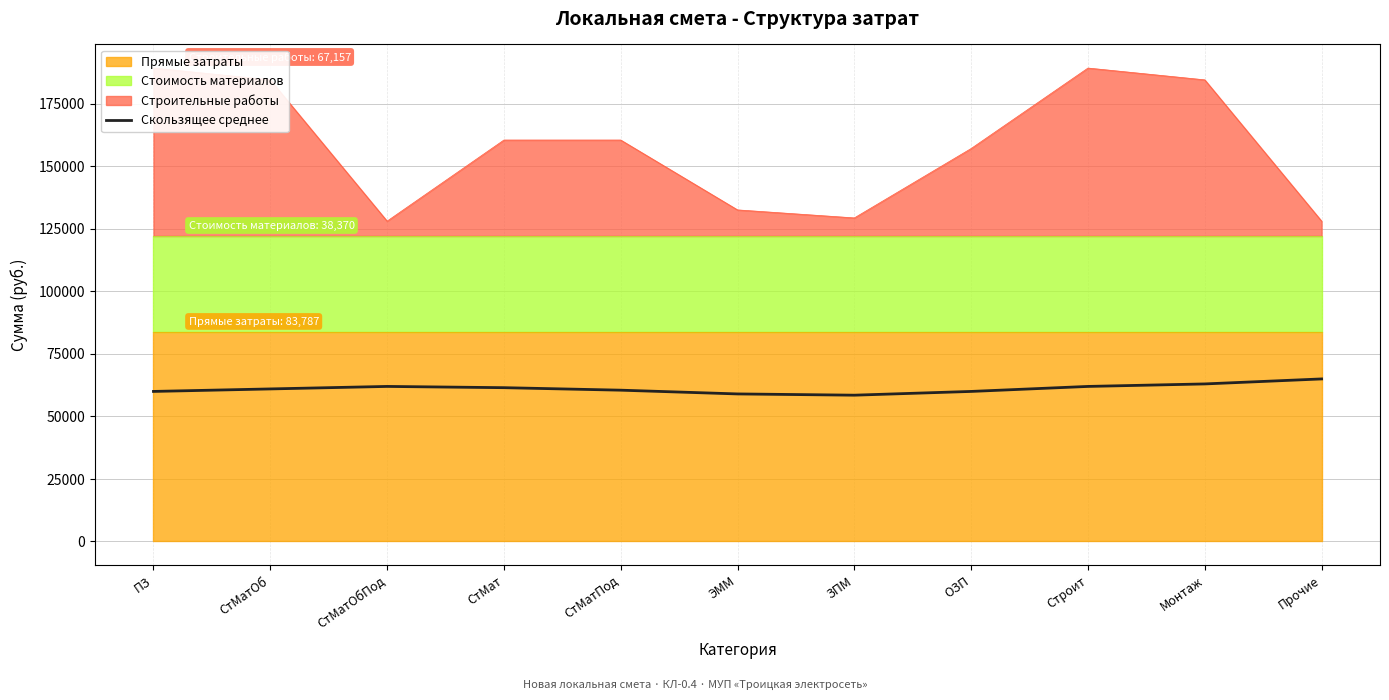

List the labels in order of value, smallest first.

ЗПМ, ЭММ, ПЗ, ОЗП, СтМатПод, СтМатОб, СтМат, СтМатОбПод, Строит, Монтаж, Прочие